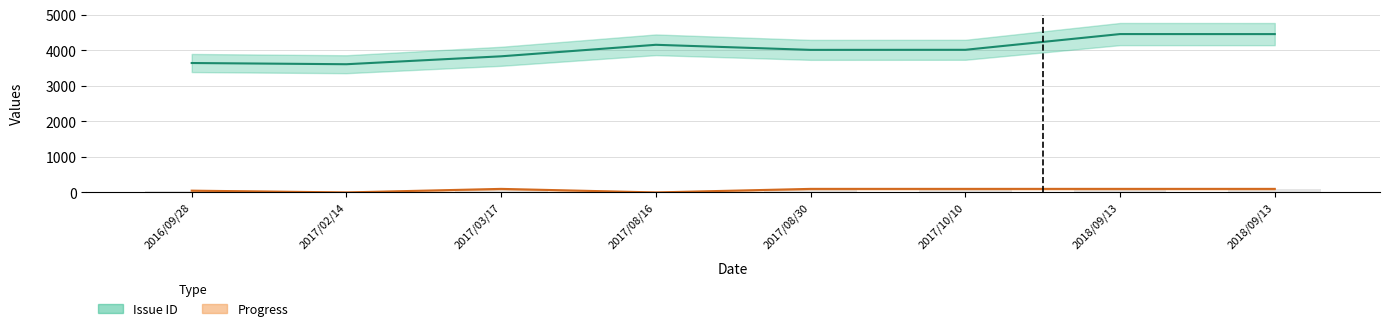

What is the difference between the maximum and minimum values in the Issue ID series?

849